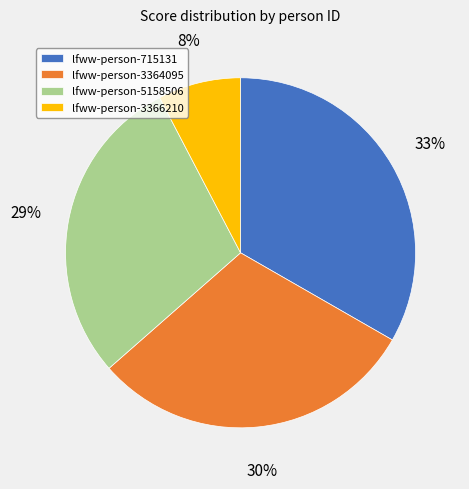

Does any single category account for the majority?

No